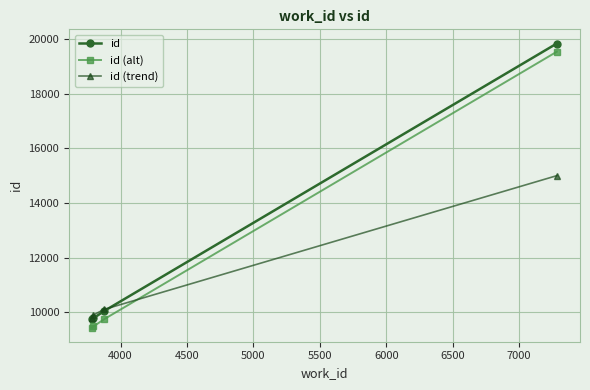

What are all the series names shown in the legend?

id, id (alt), id (trend)